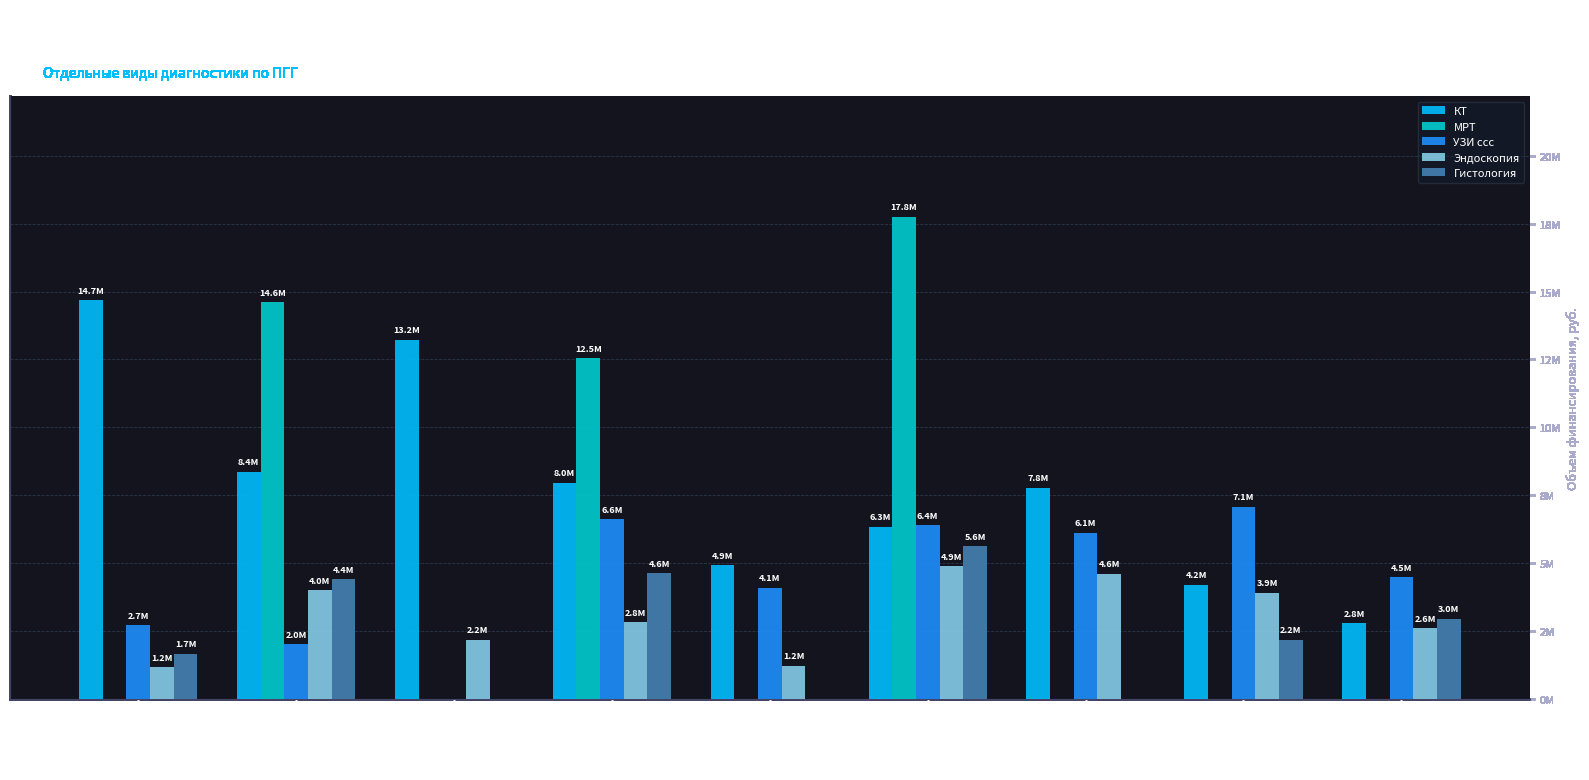

What is the sum of the Гистология values at Белорецкая ЦРКБ and Дюртюлинская ЦРБ?

4630708